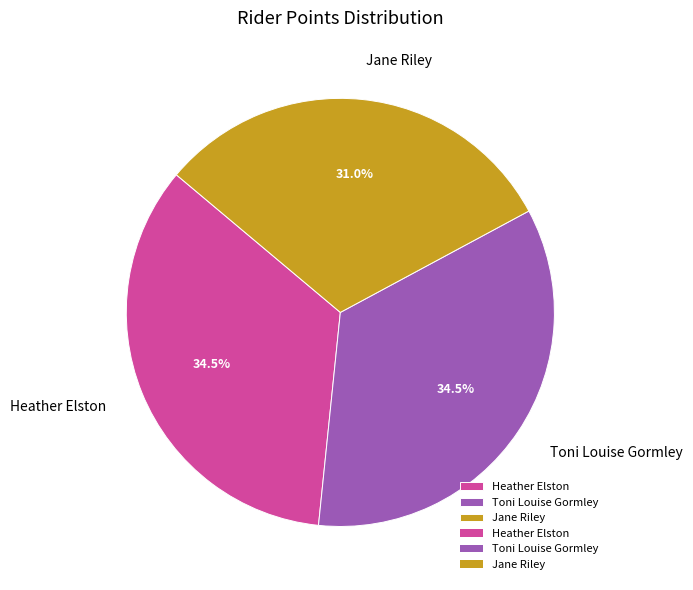

What is the ratio of the value at Jane Riley to the value at Toni Louise Gormley?

0.9